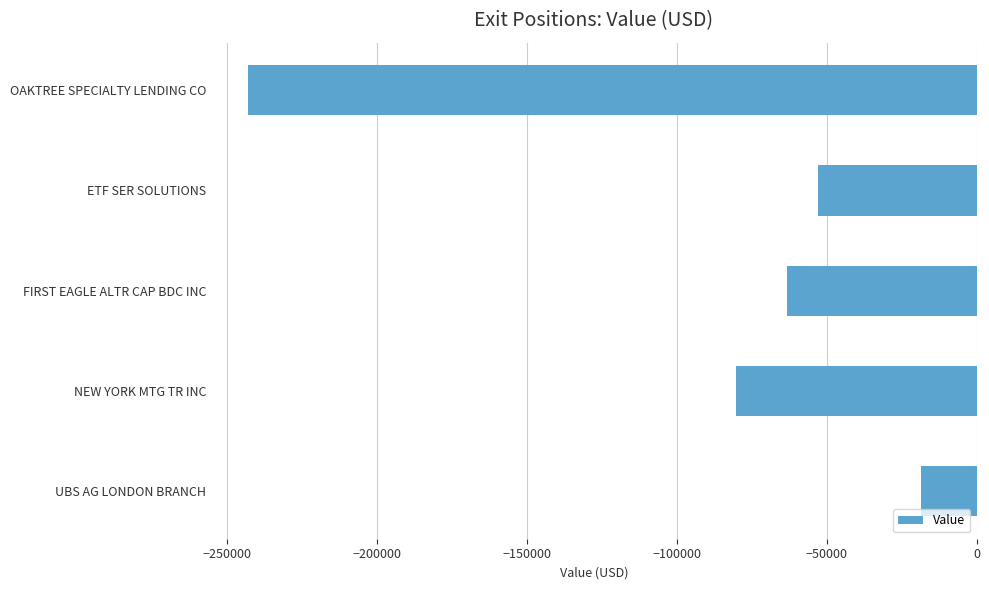

What is the sum of the values at OAKTREE SPECIALTY LENDING CO and NEW YORK MTG TR INC?

-323001